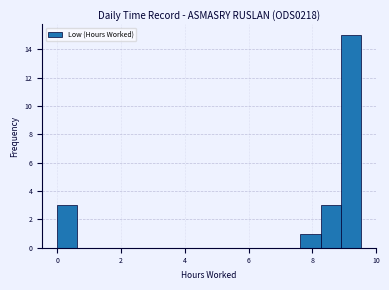

Around what value on the x-axis is the tallest bar? Give the approximate position of its centre, as read against the axis.

9.2